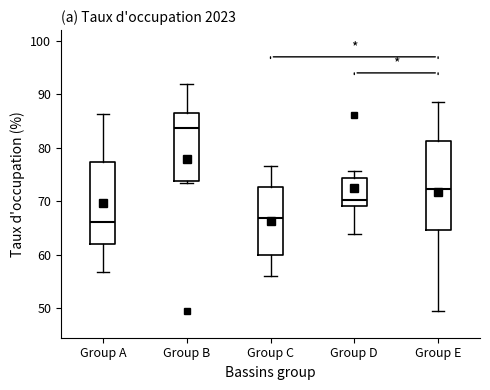

Which box is the tallest, from its lower edge to its upper edge?

Group E